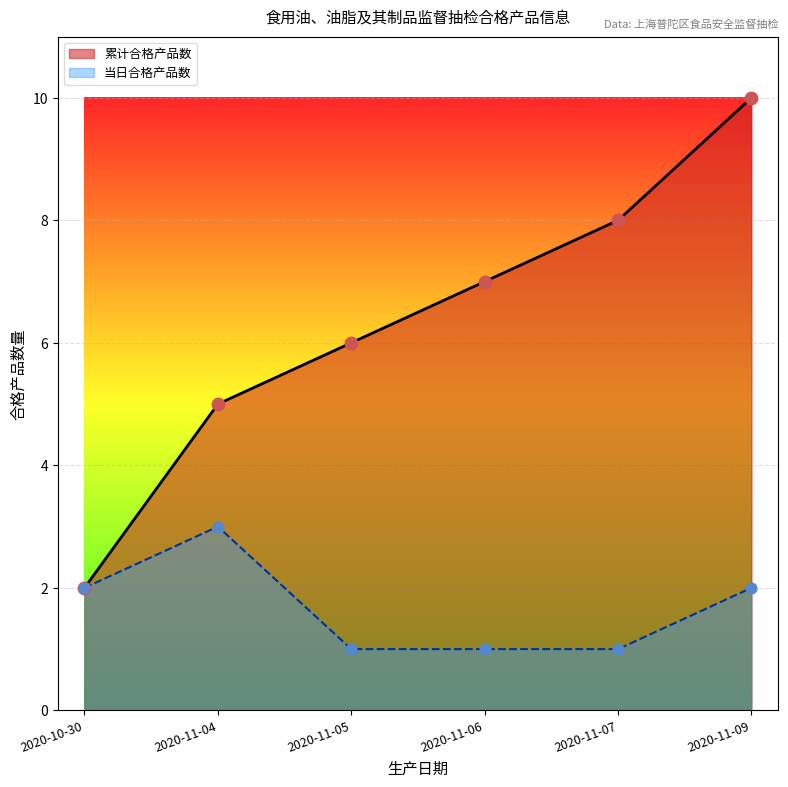

Which series has the widest spread of values?

累计合格产品数